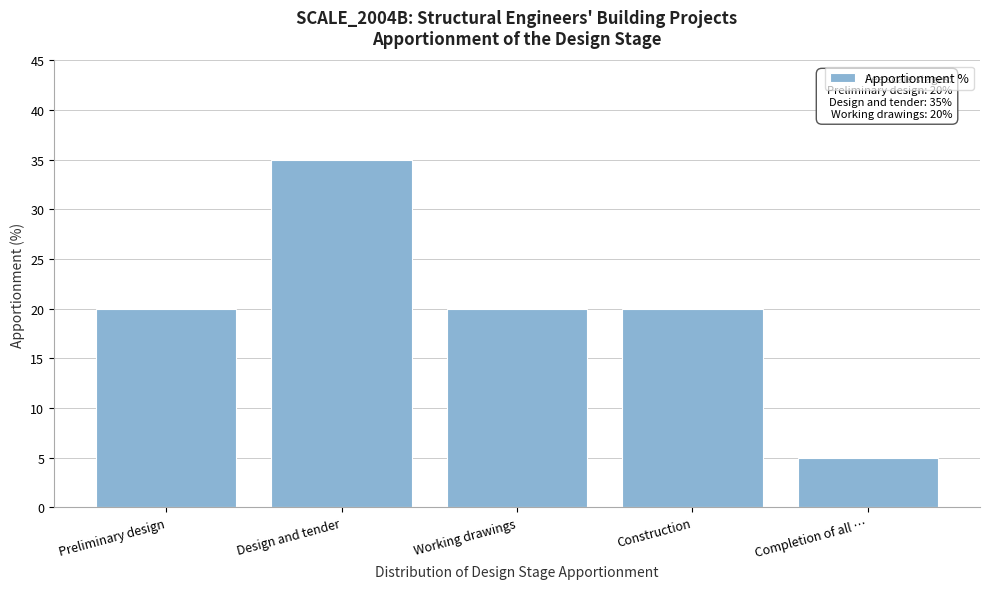

Reading left to right, extract all data points from this chart.

20	35	20	20	5